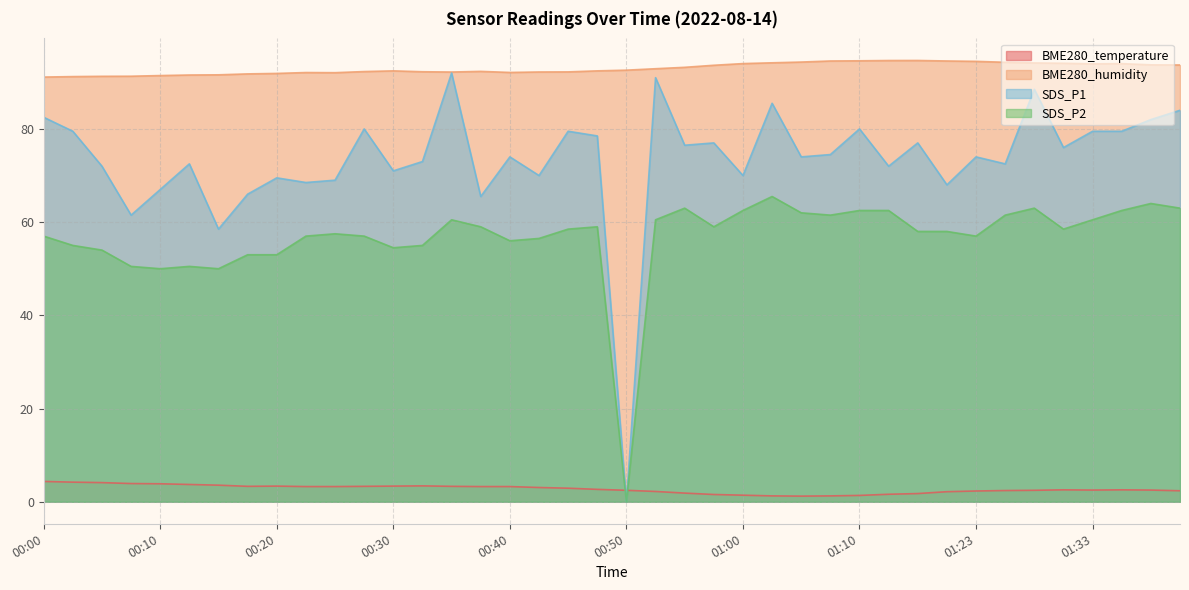

In BME280_humidity, how many points are lower than both neighbors (excluding endpoints)?

4